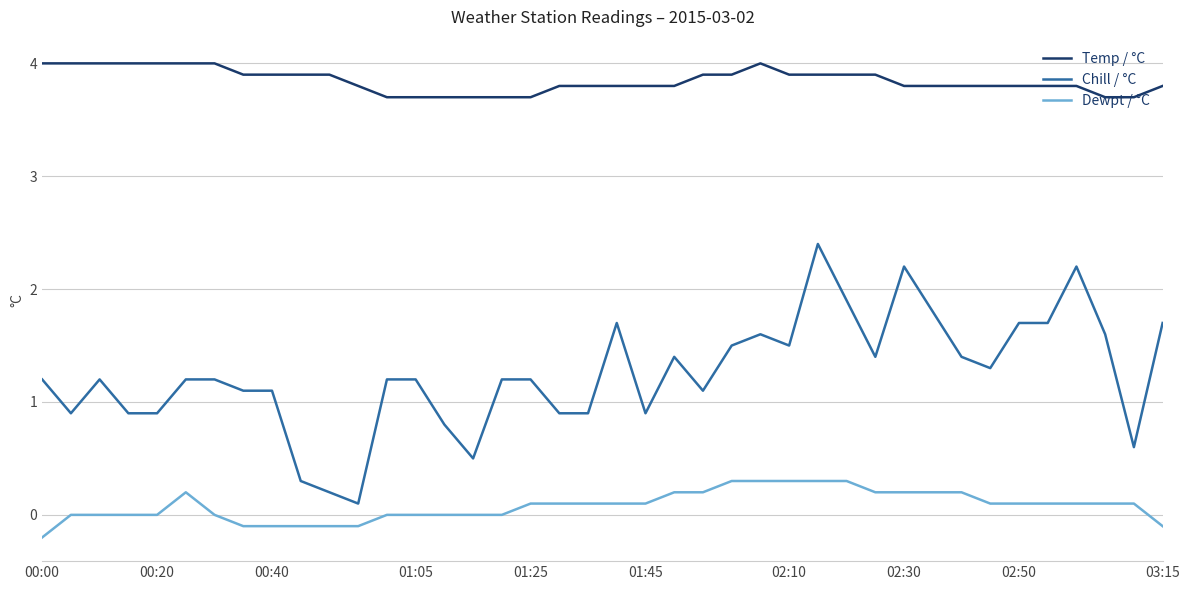

What is the lowest value of the Dewpt / °C series?

-0.2